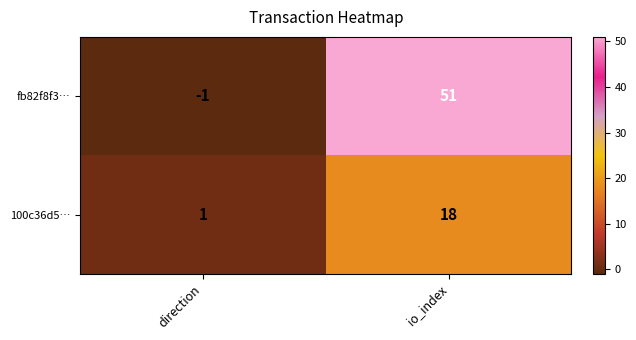

Reading left to right, transcribe all the data shown in this chart.

fb82f8f3…: -1	51
100c36d5…: 1	18